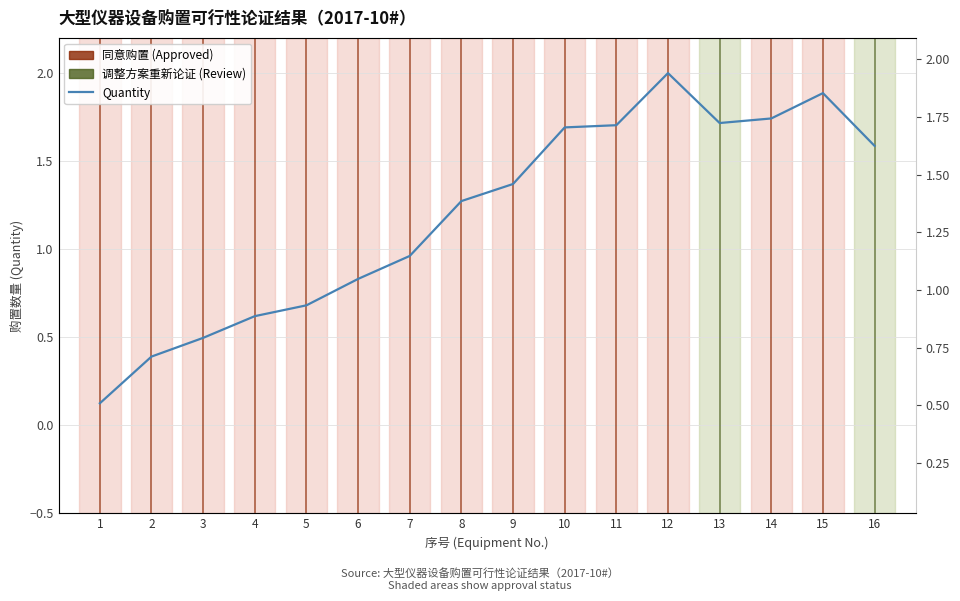

How many lines are shown in the chart?

1